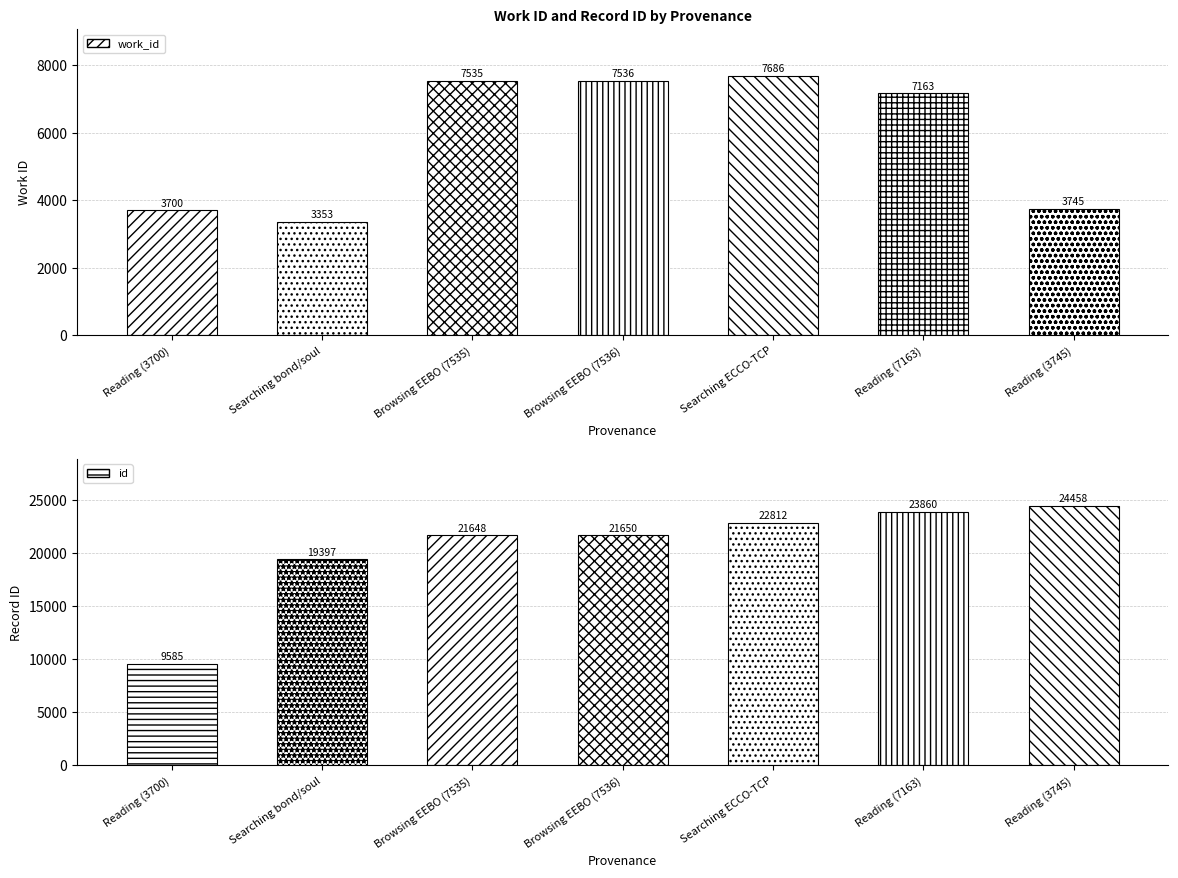

Reading left to right, extract all data points from this chart.

work_id: 3700	3353	7535	7536	7686	7163	3745
id: 9585	19397	21648	21650	22812	23860	24458